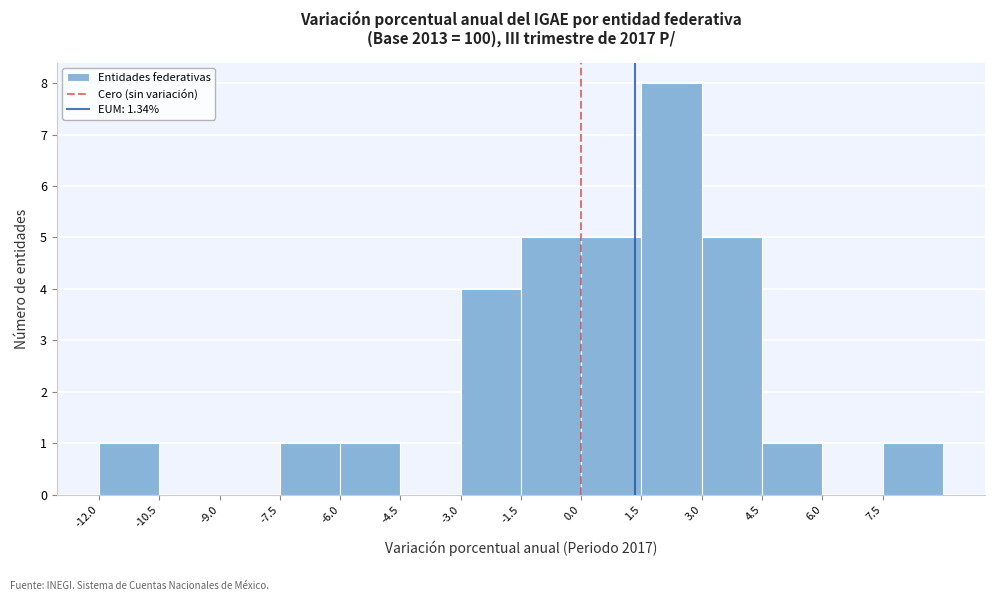

What is the height of the bar covering 3.0 to 4.5 on the x-axis? Neither the bar edges nor the heights are printed on the chart, so give them approximately, as read against the axes.

5